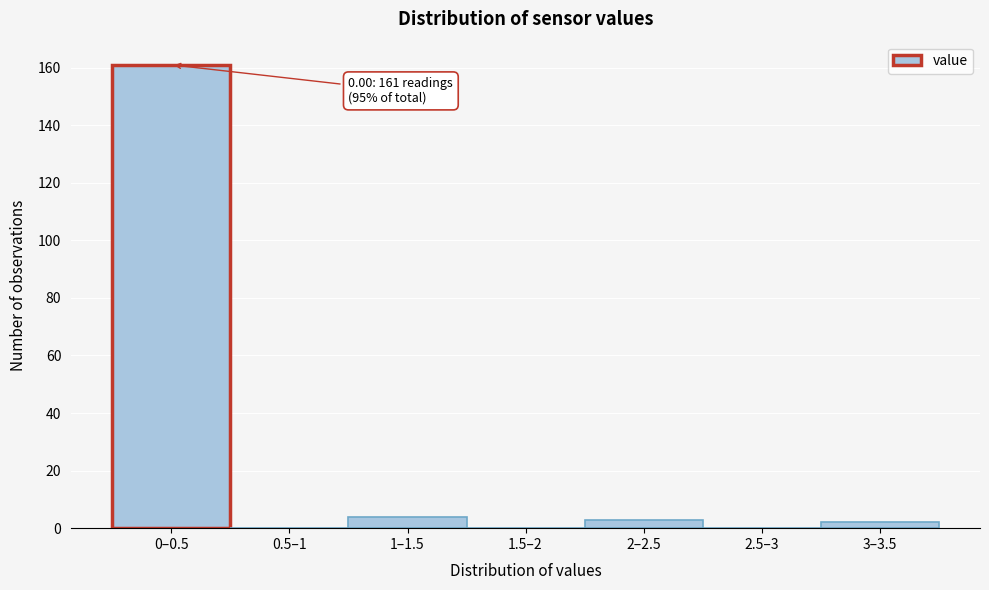

Reading left to right, list all the values displayed in this chart.

0–0.5=161	0.5–1=0	1–1.5=4	1.5–2=0	2–2.5=3	2.5–3=0	3–3.5=2